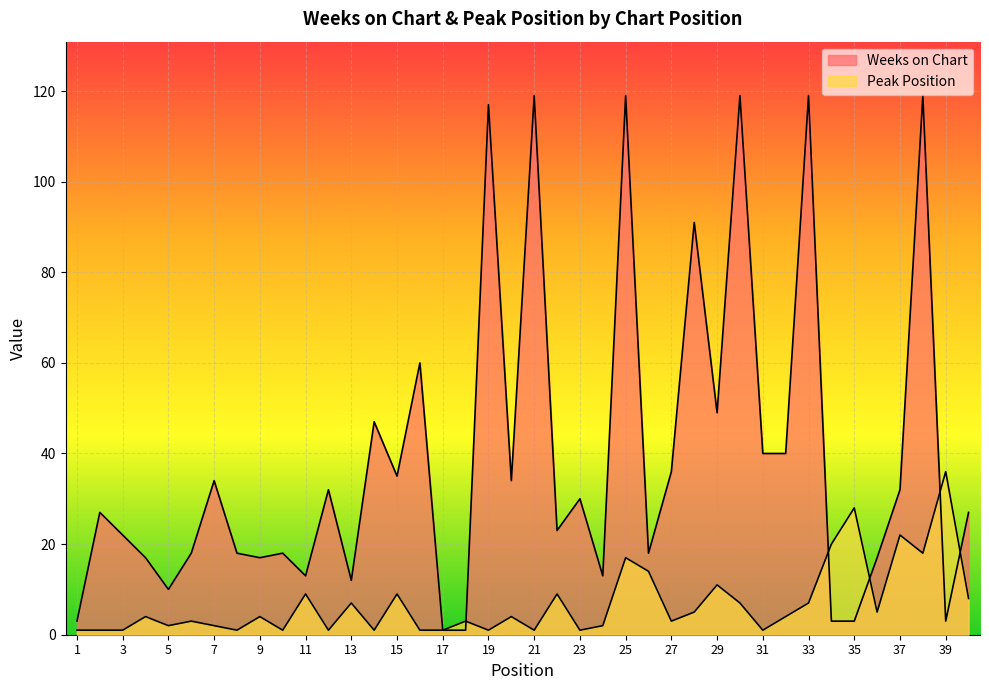

At which label does Peak Position first exceed 4?

11